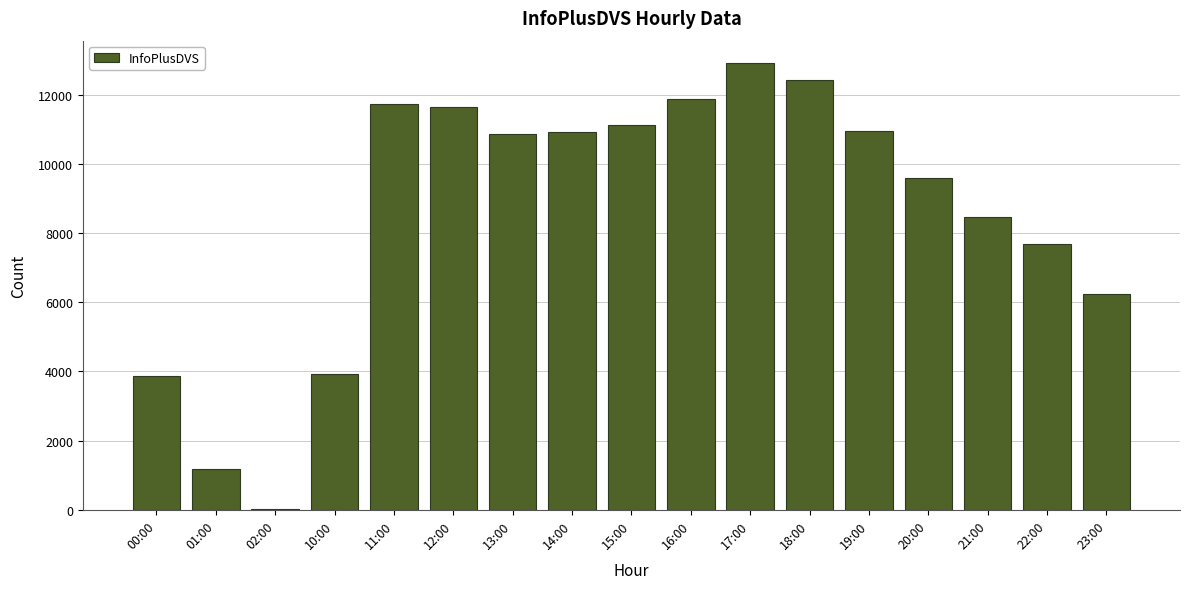

Where is the data nearest to the value 6473?

23:00